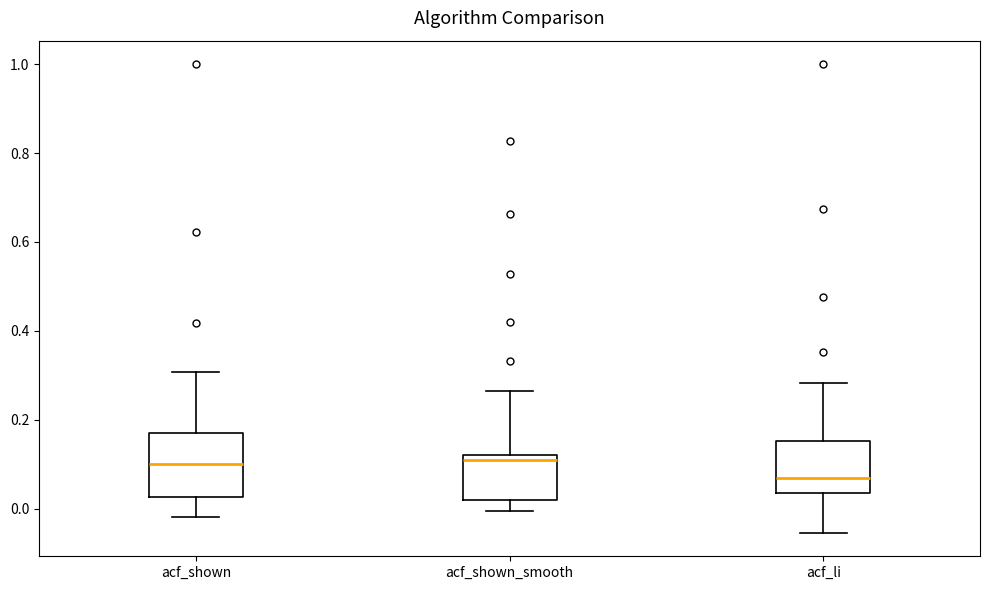

Comparing the boxes themselves (not the whiskers), which one is the tallest?

acf_shown